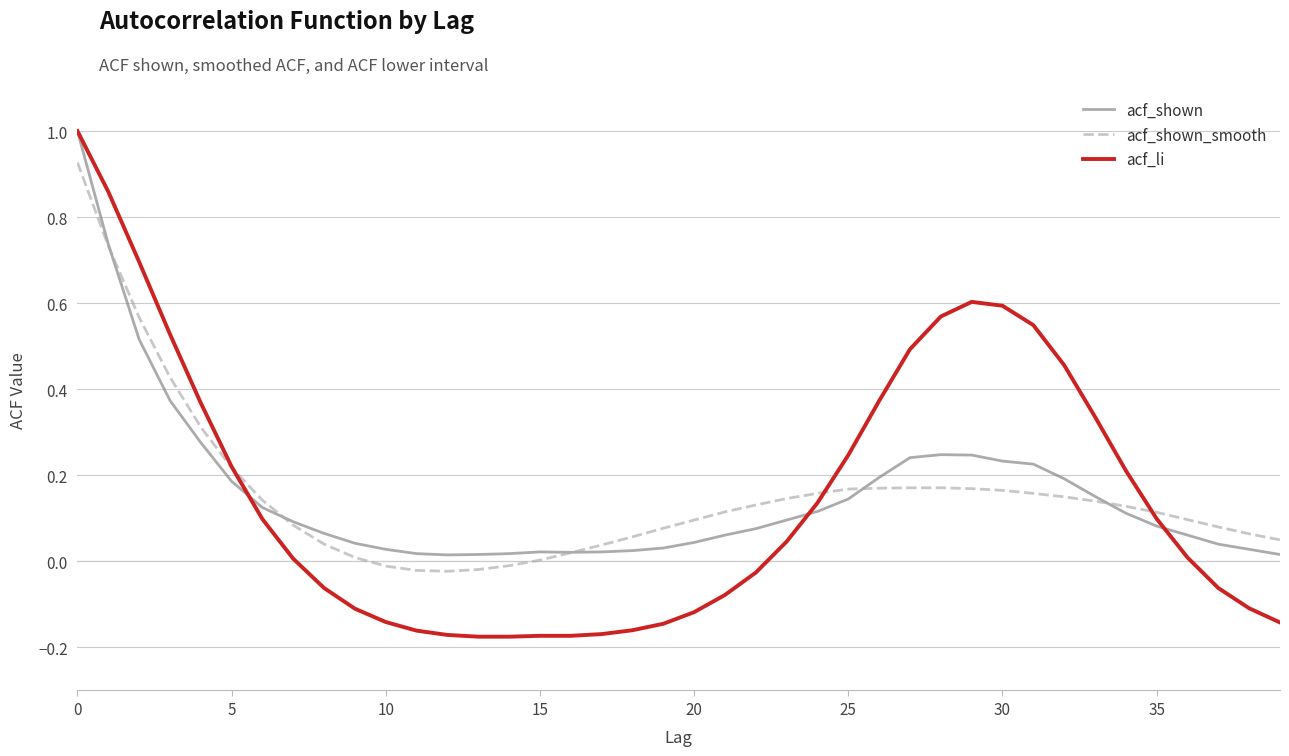

What is the greatest value displayed?

1.0